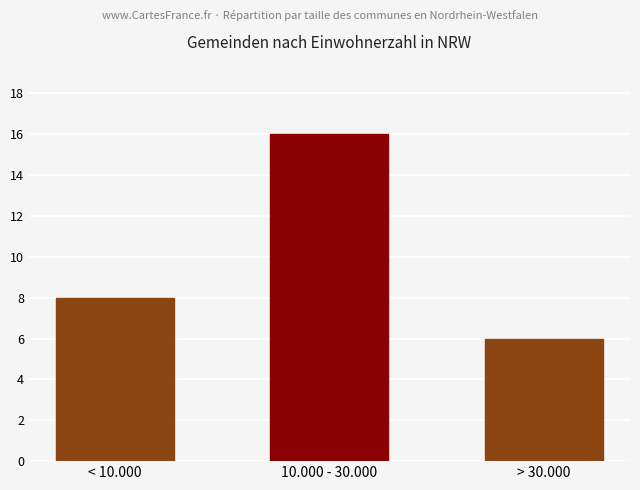

True or false: the data shows 8 at < 10.000.

True